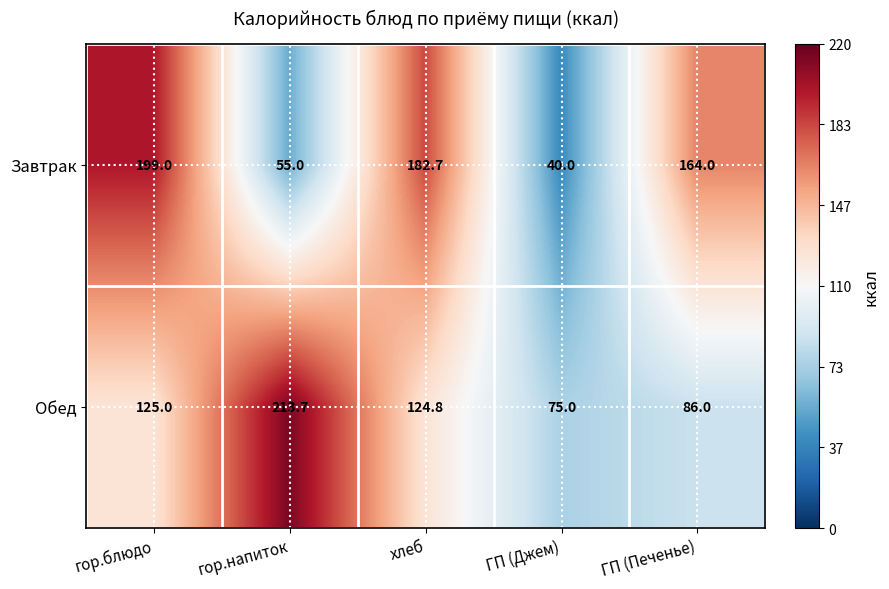

Which series has the widest spread of values?

Завтрак